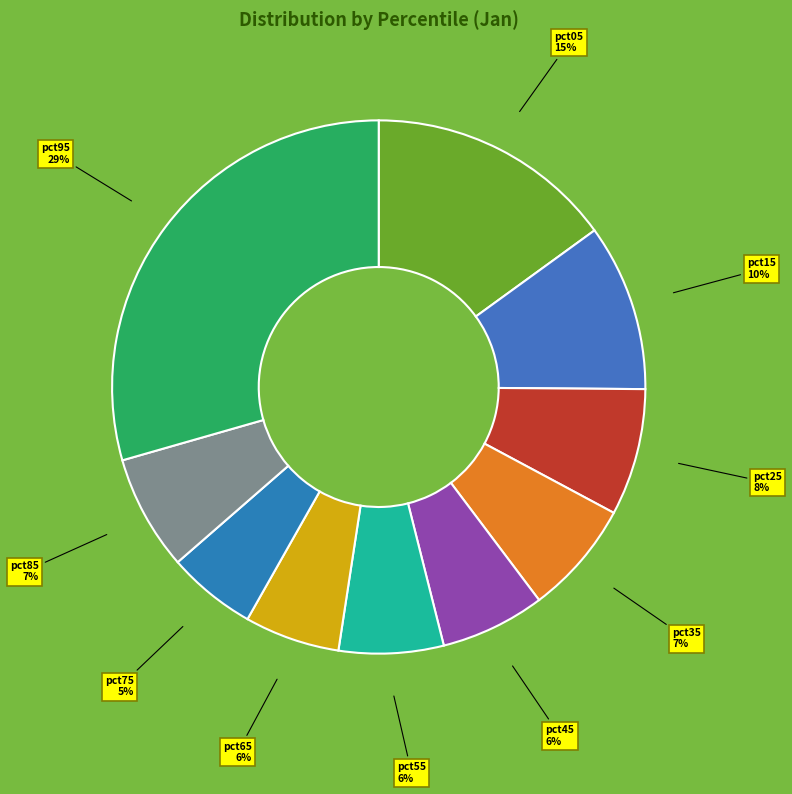

Count the number of slices in the pie.

10